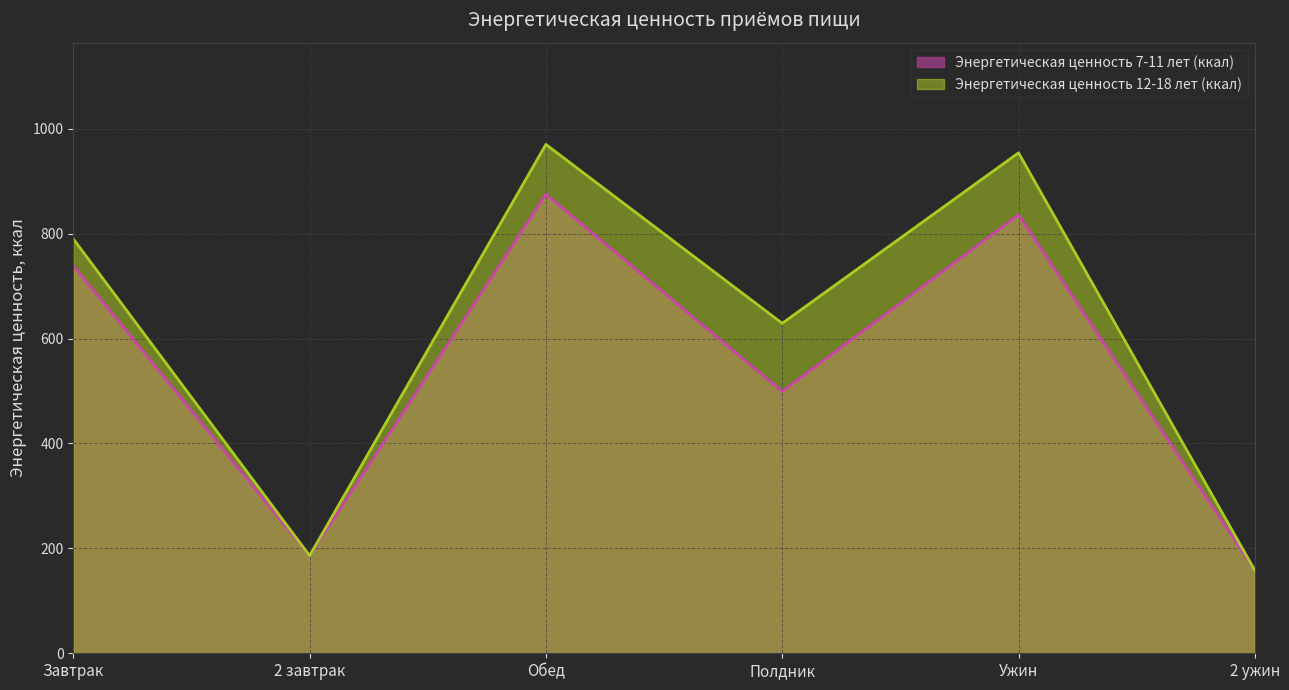

What is the maximum value for Энергетическая ценность 12-18 лет (ккал)?

970